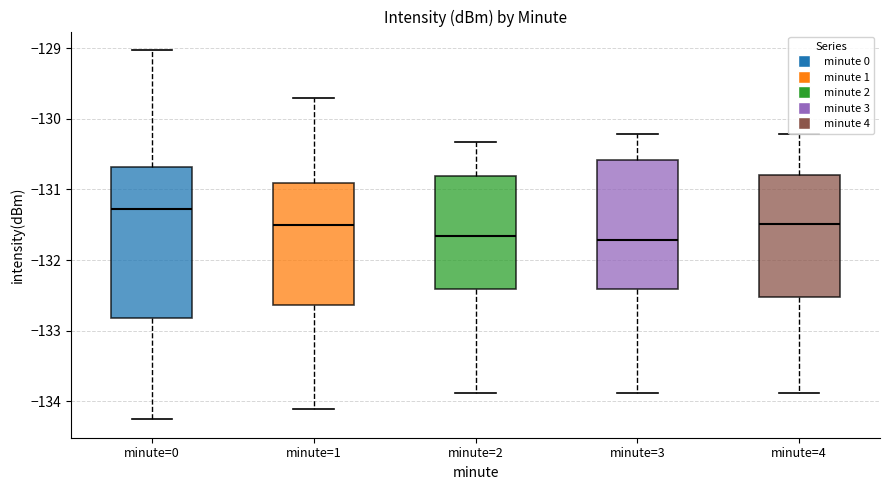

Where is the upper edge of the box for minute=3 on the y-axis? The values are not printed on the chart, so give them approximately, as read against the axis.

-130.6